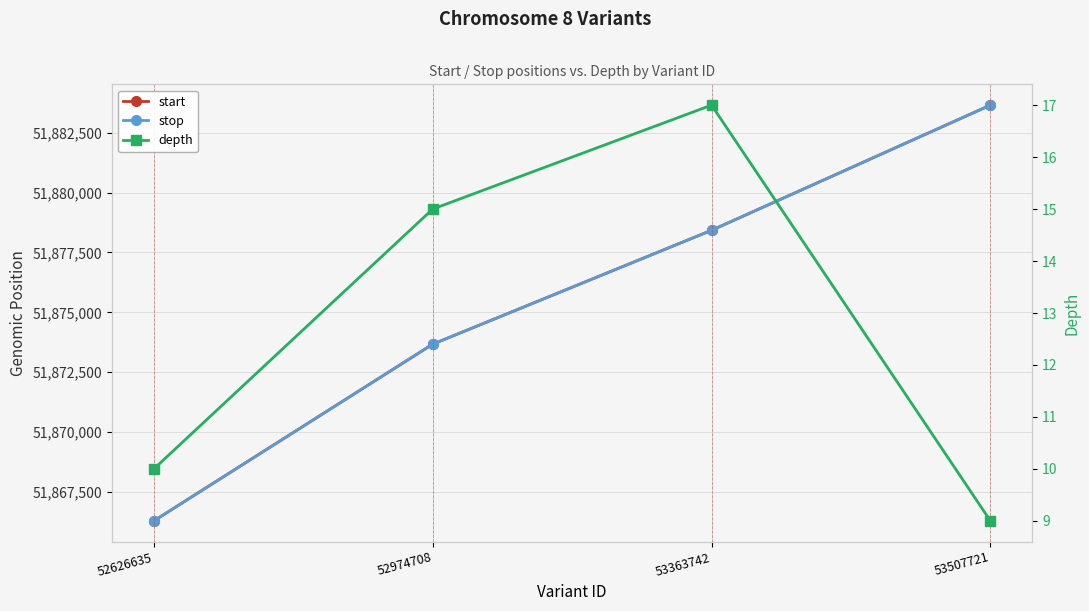

Does the chart have visible grid lines?

Yes